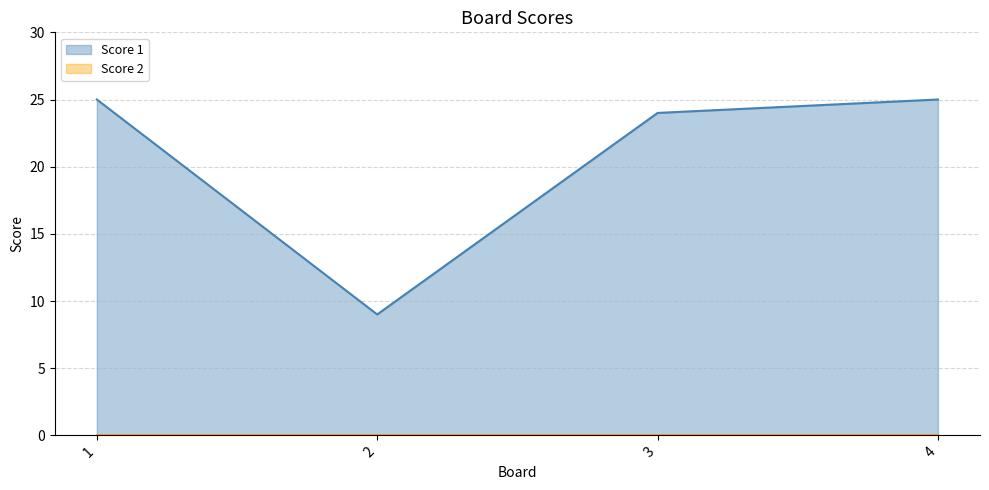

True or false: the data shows 15 at 2.

False